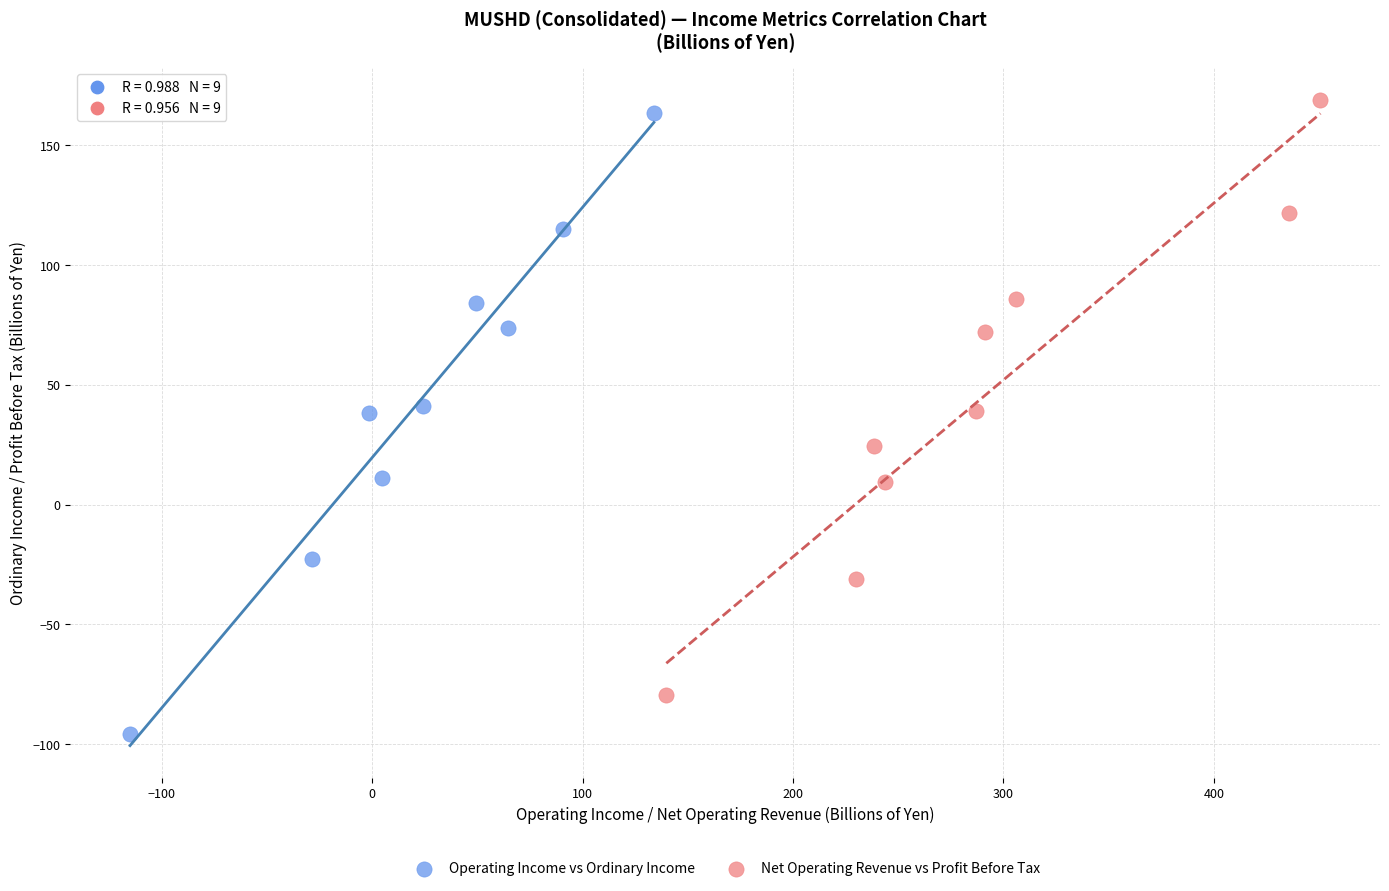

Which series has the largest Y range (max minus min)?

Operating Income vs Ordinary Income